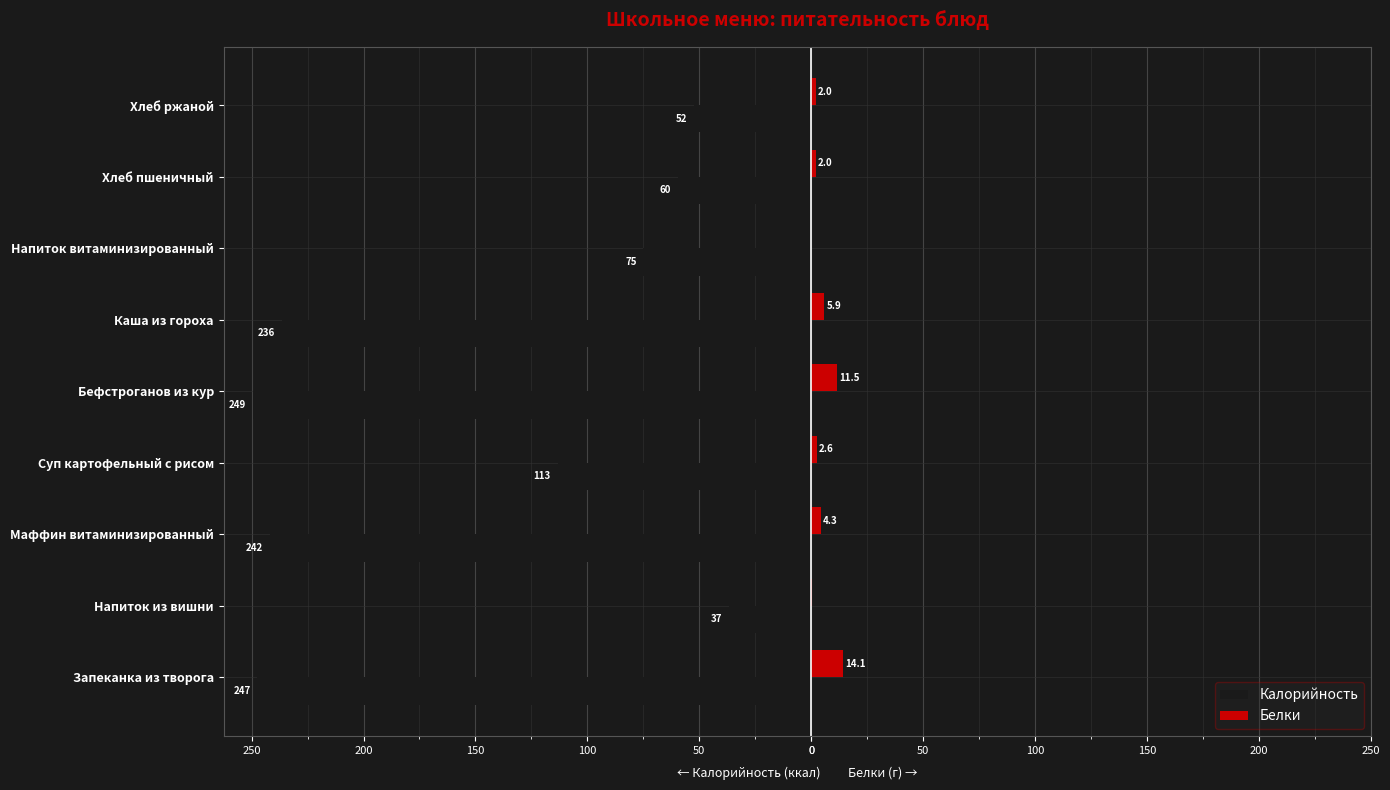

What is the sum of all Белки values?

42.5